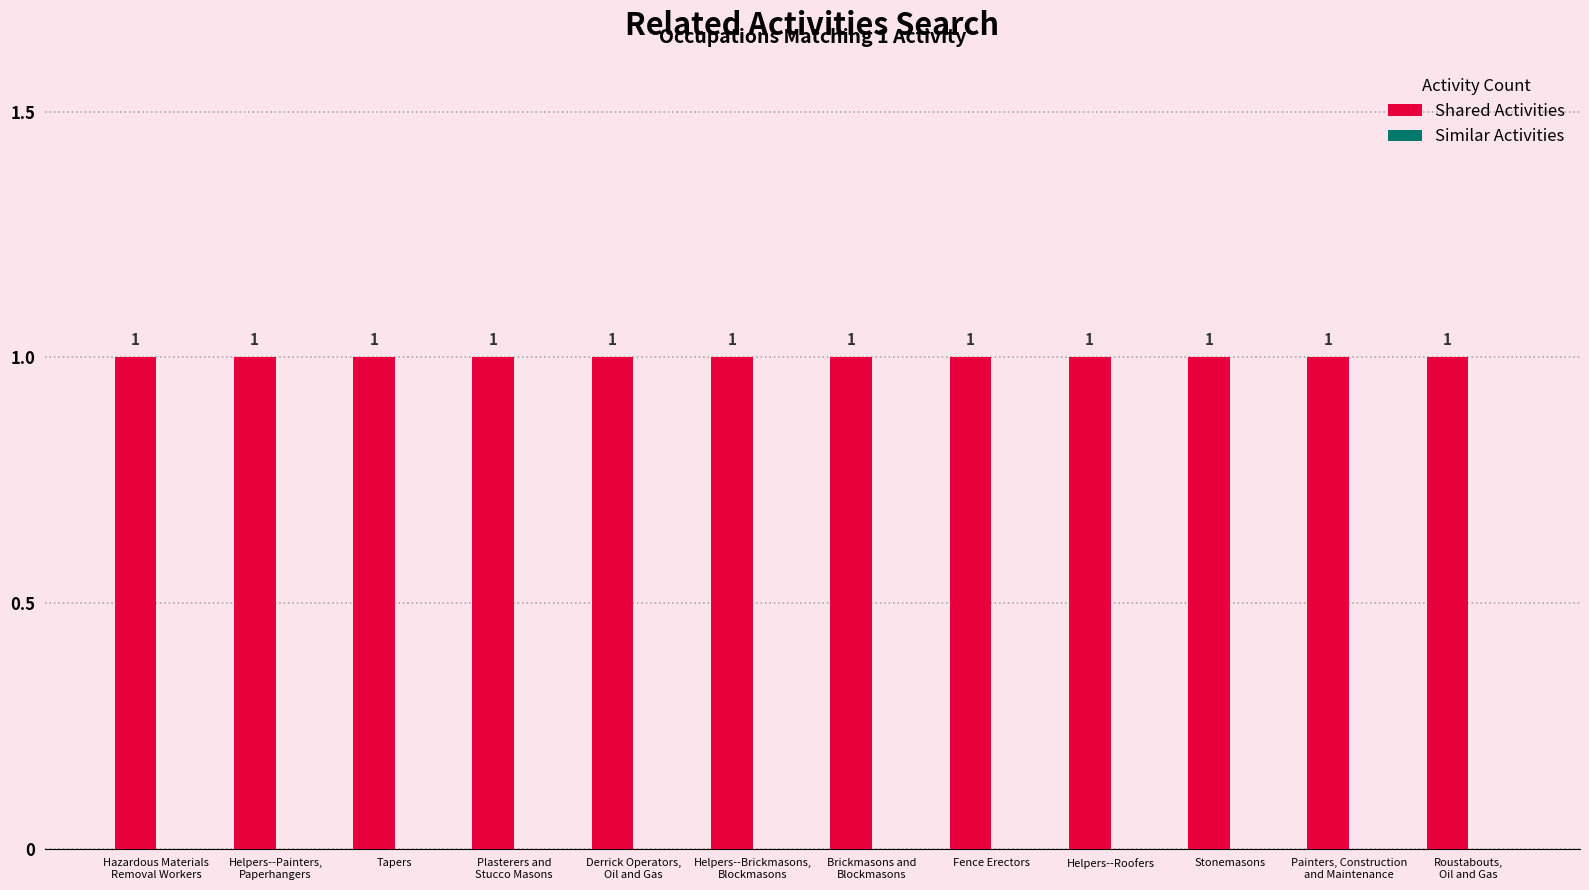

What are all the series names shown in the legend?

Shared Activities, Similar Activities